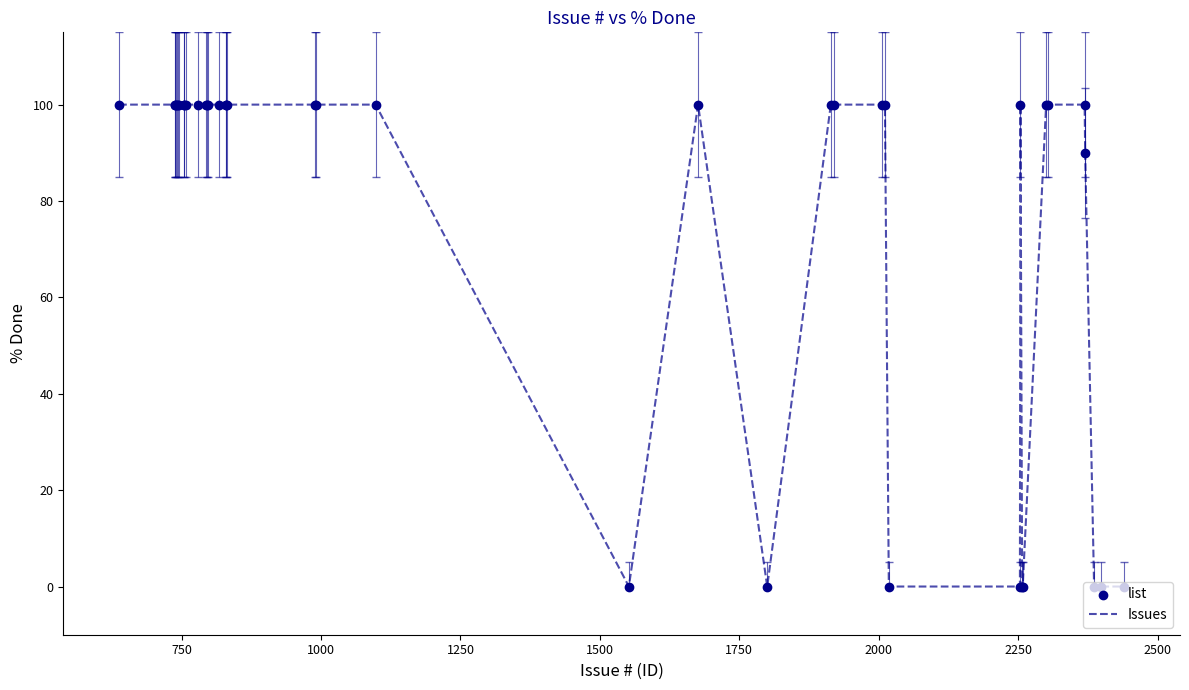

What is the difference between the maximum and minimum values?

100